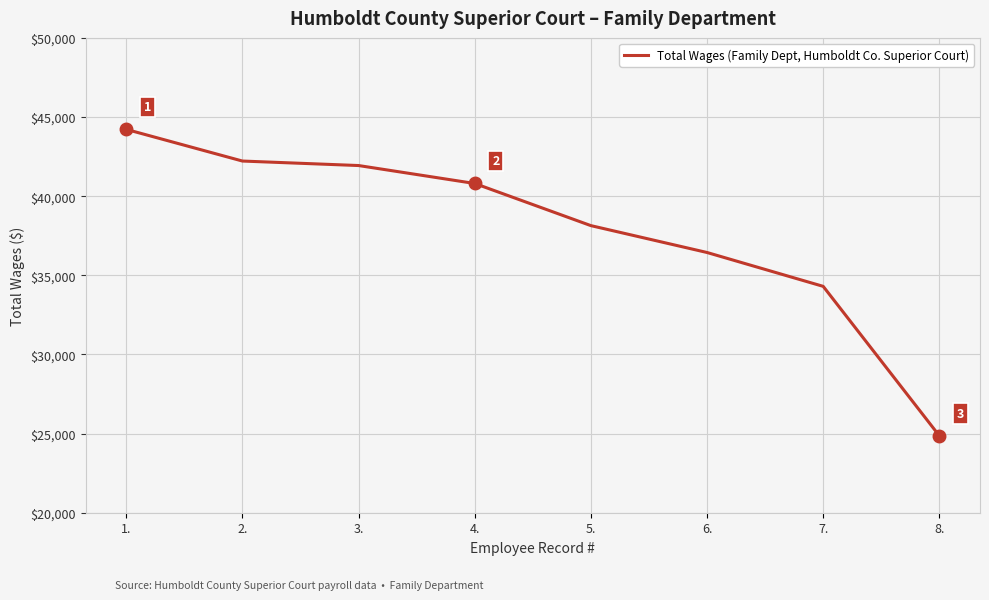

What is the minimum value shown in the chart?

24860